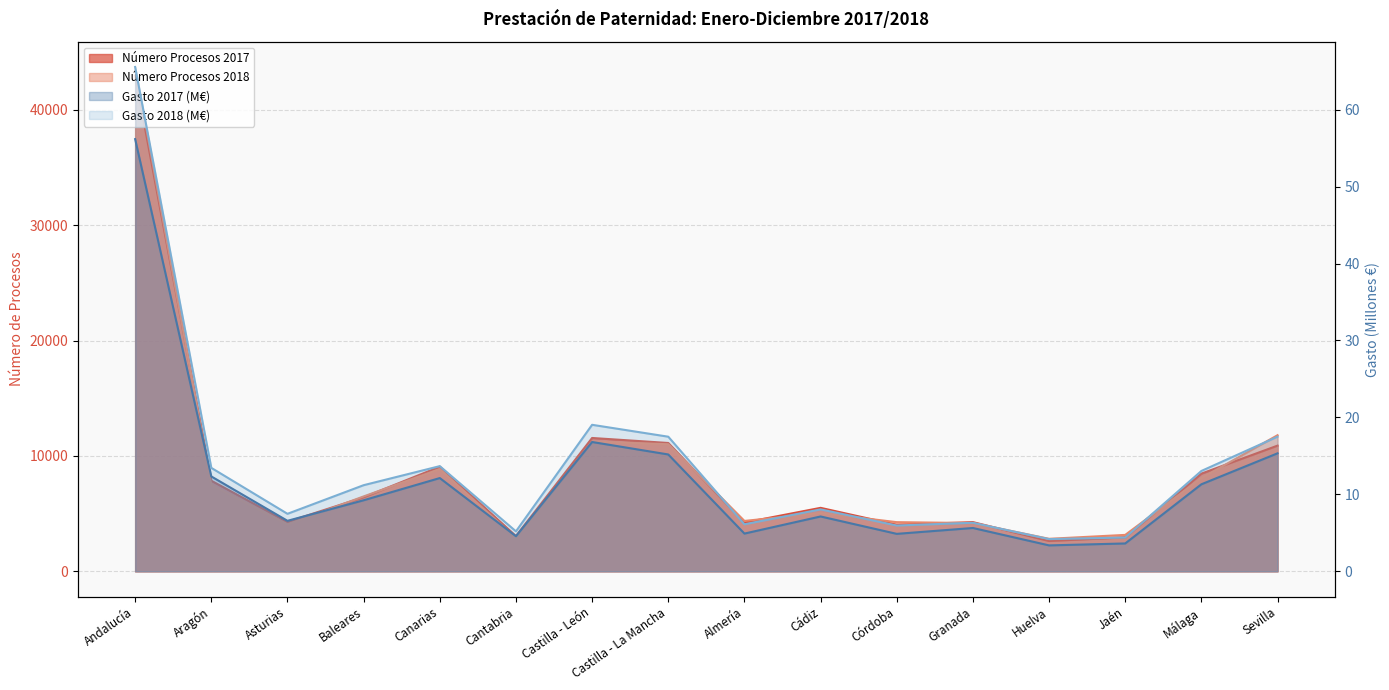

Between Aragón and Castilla - La Mancha, which series saw the biggest shift?

Número Procesos 2018